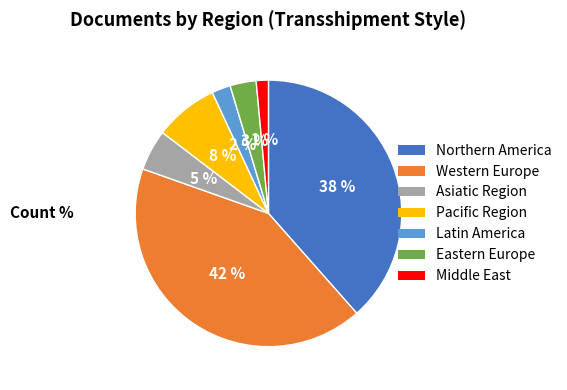

Count the number of slices in the pie.

7